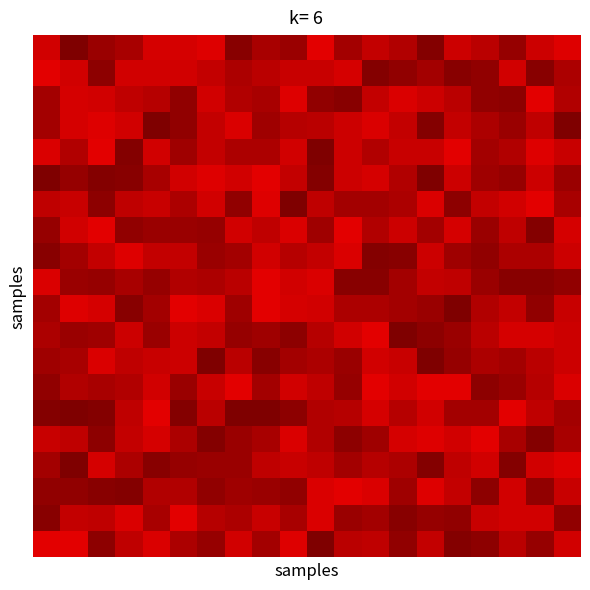

Count the number of data series in this chart.

20